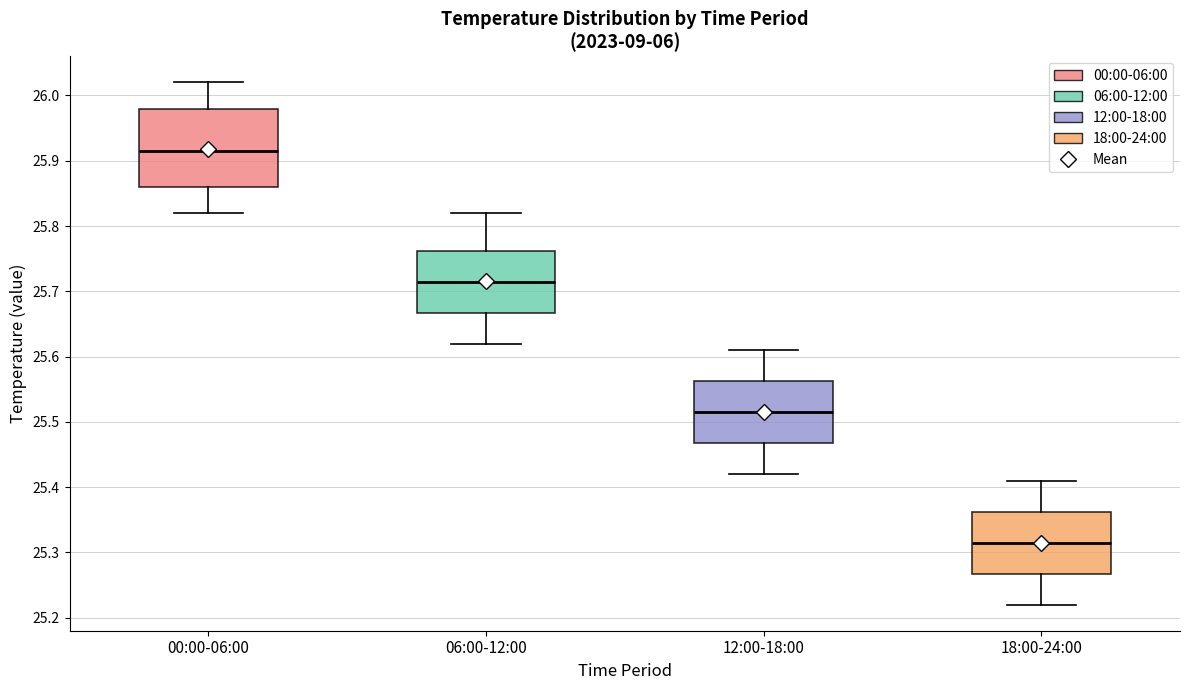

Where is the upper edge of the box for 18:00-24:00 on the y-axis? The values are not printed on the chart, so give them approximately, as read against the axis.

25.36